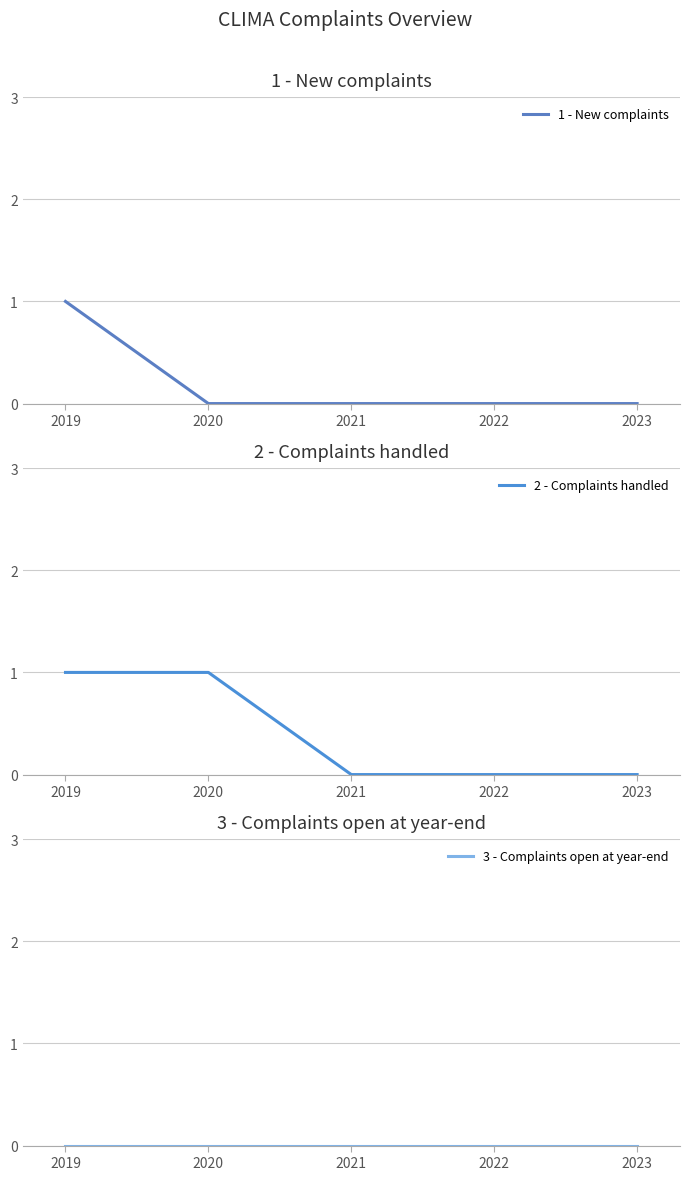

The value of 1 - New complaints at 2023 is 0. True or false?

True